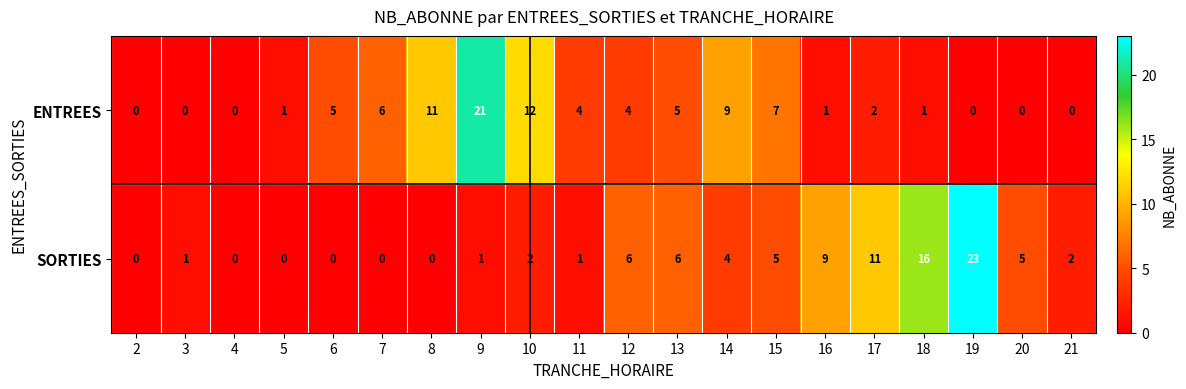

What is the difference between the maximum and minimum values in the SORTIES series?

23